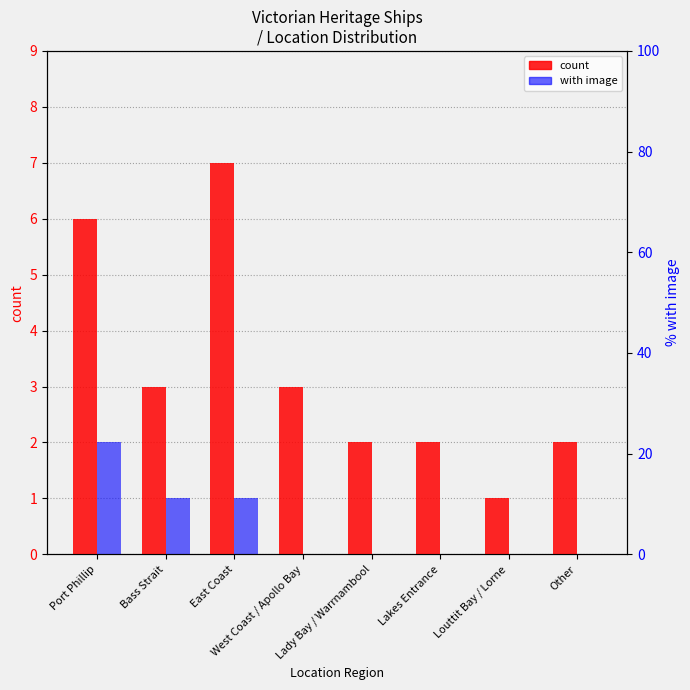

How many values in with image are above zero?

3